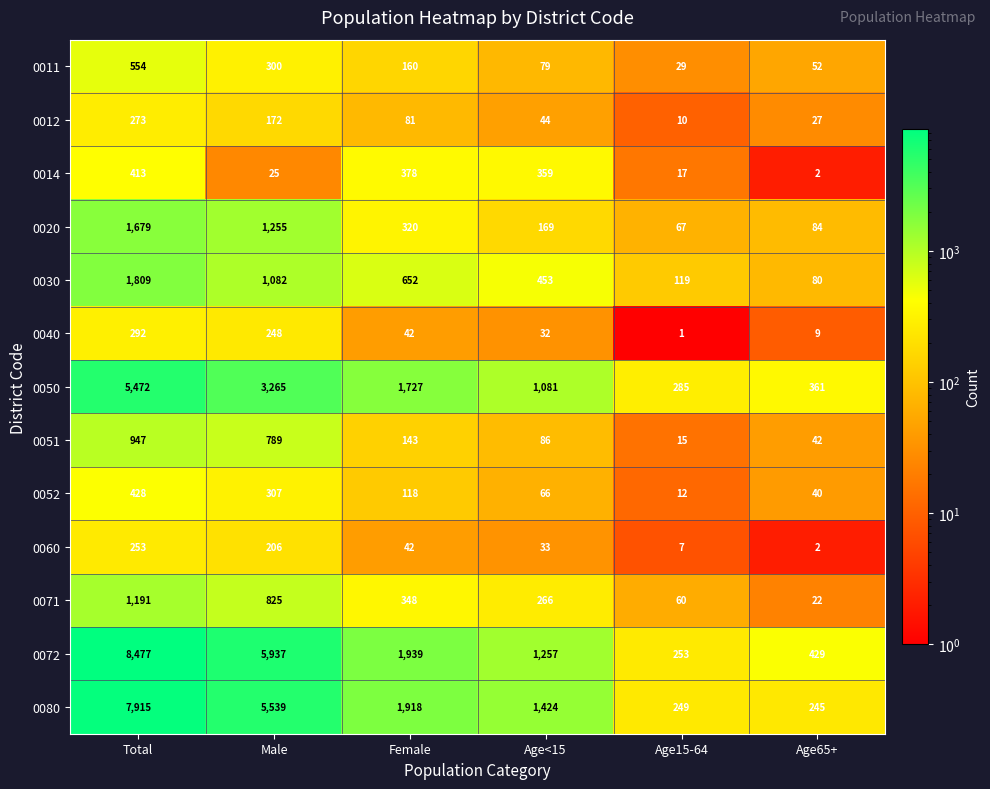

At which label does 0051 reach its peak?

Total